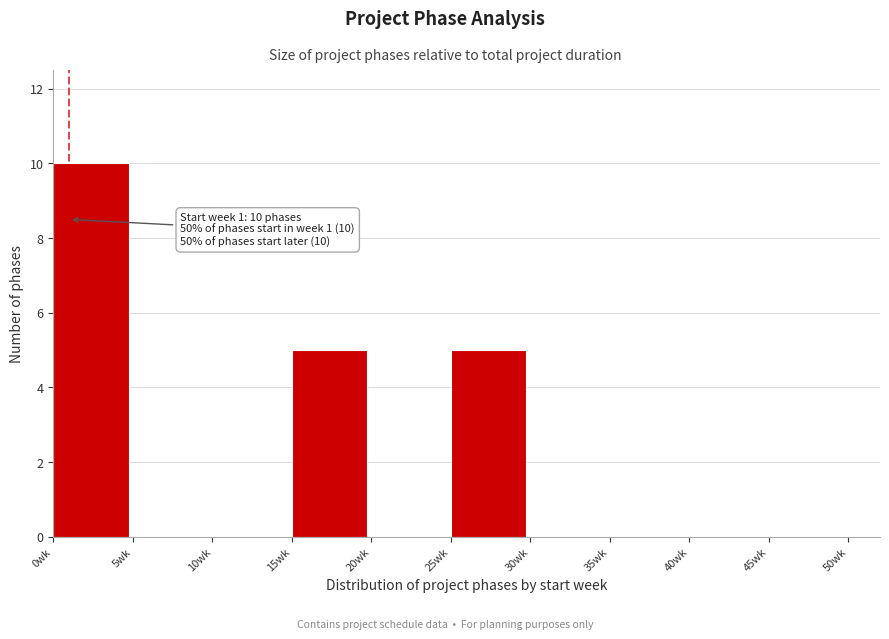

Which range on the x-axis has the tallest bar?

0 to 5